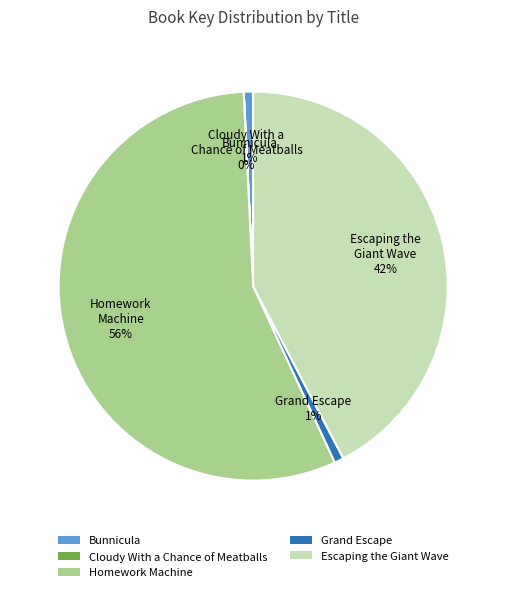

What is the largest slice in the pie chart?

Homework Machine